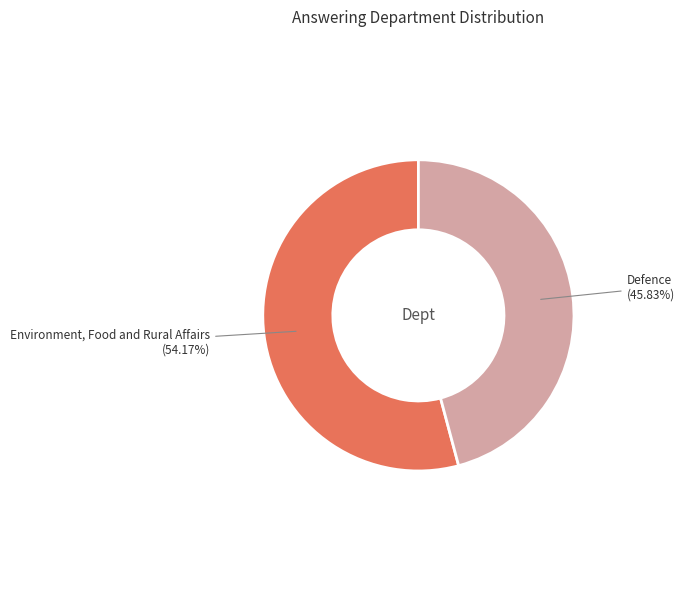

Is there any slice that represents more than half of the pie?

Yes